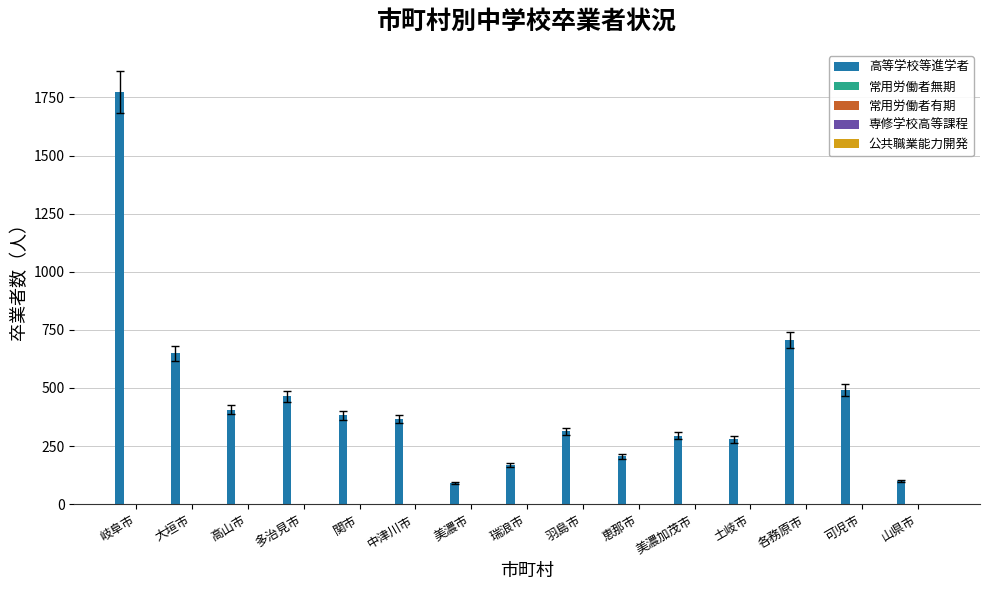

The value of 高等学校等進学者 at 多治見市 is 465. True or false?

True